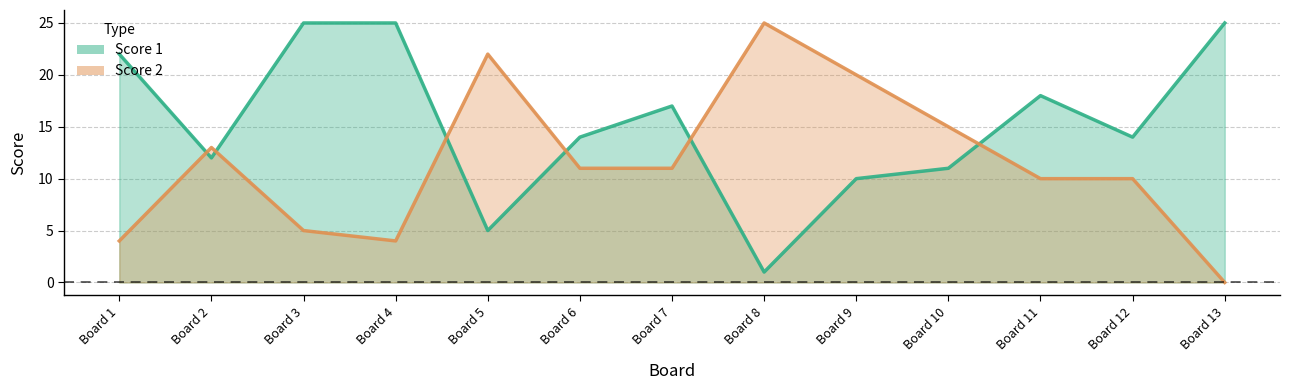

What is the total value across all series at Board 1?

26